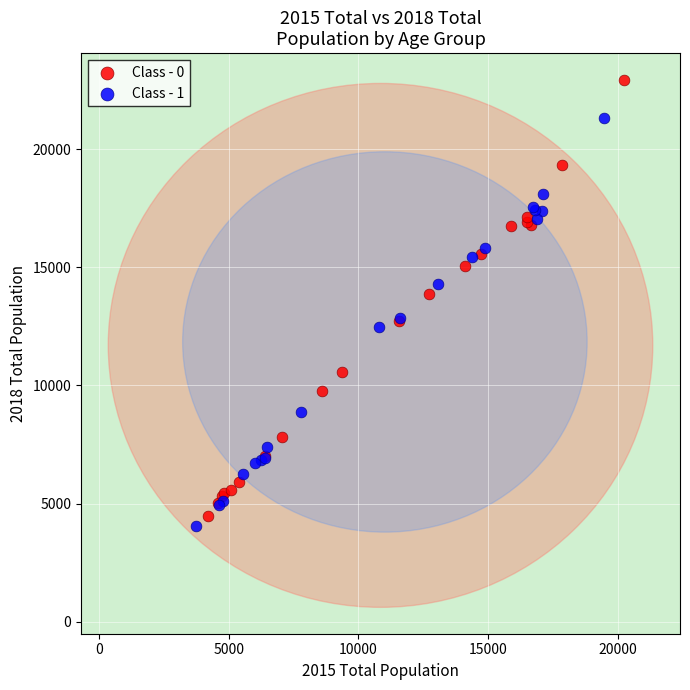

Which series has the widest spread of Y values?

Class - 0